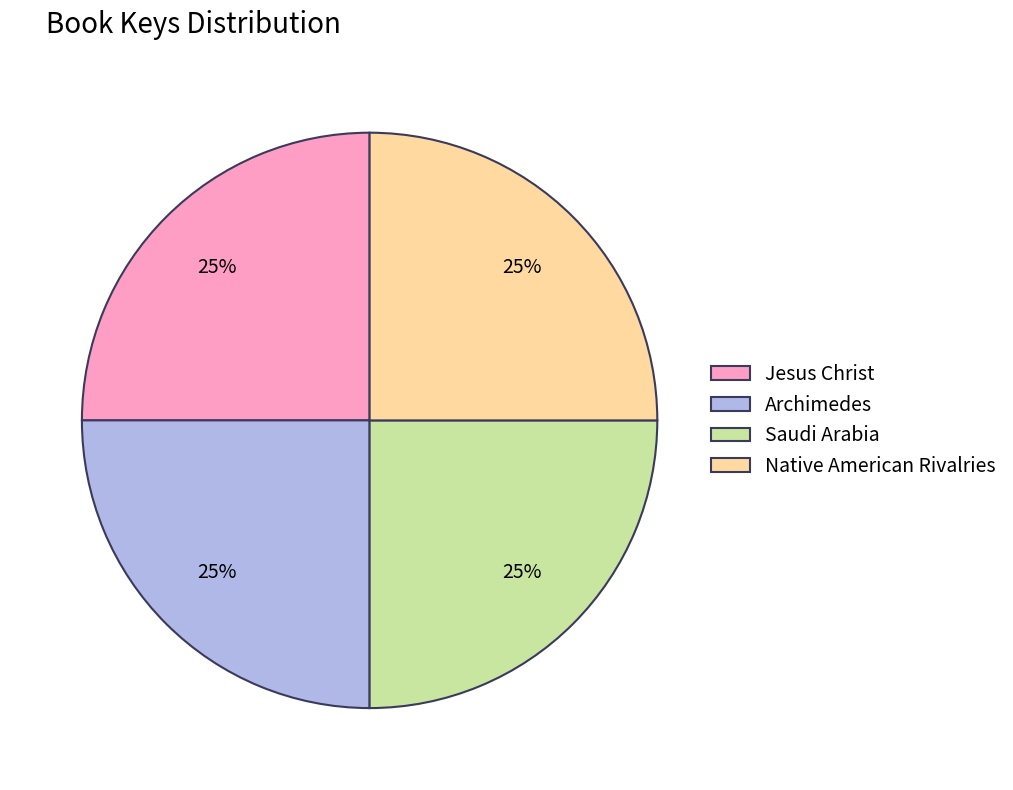

What percentage is the Jesus Christ slice, to the nearest percent?

25%